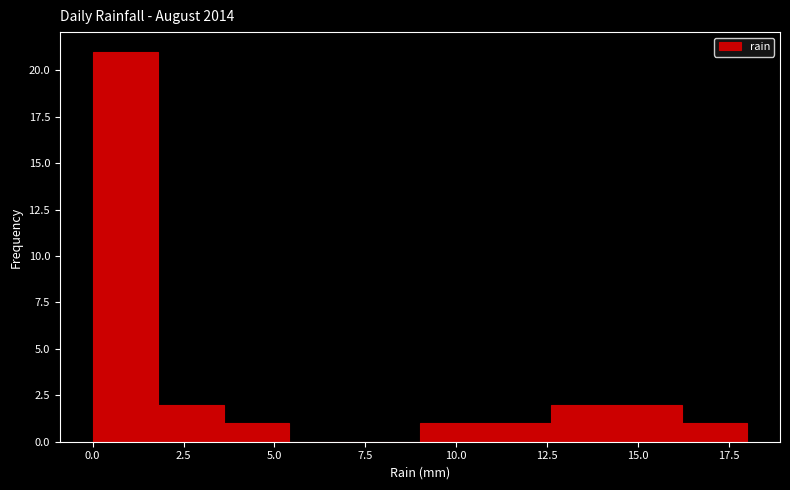

Read against the x-axis, roughly where is the centre of the tallest bar?

1.0